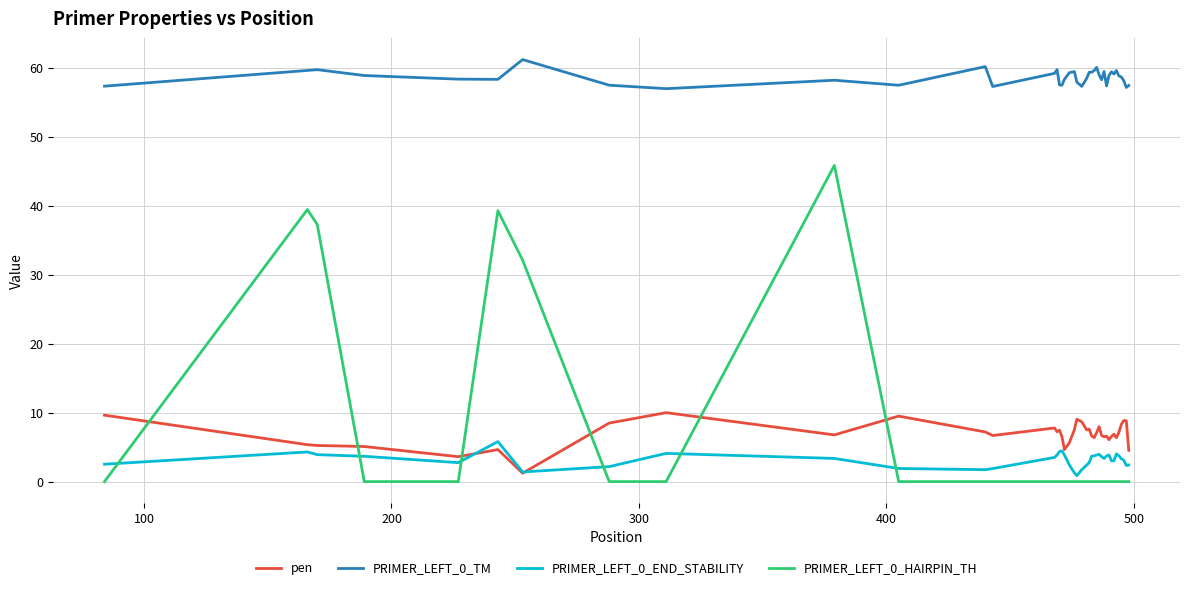

List the series in order of their peak value, lowest first.

PRIMER_LEFT_0_END_STABILITY, pen, PRIMER_LEFT_0_HAIRPIN_TH, PRIMER_LEFT_0_TM